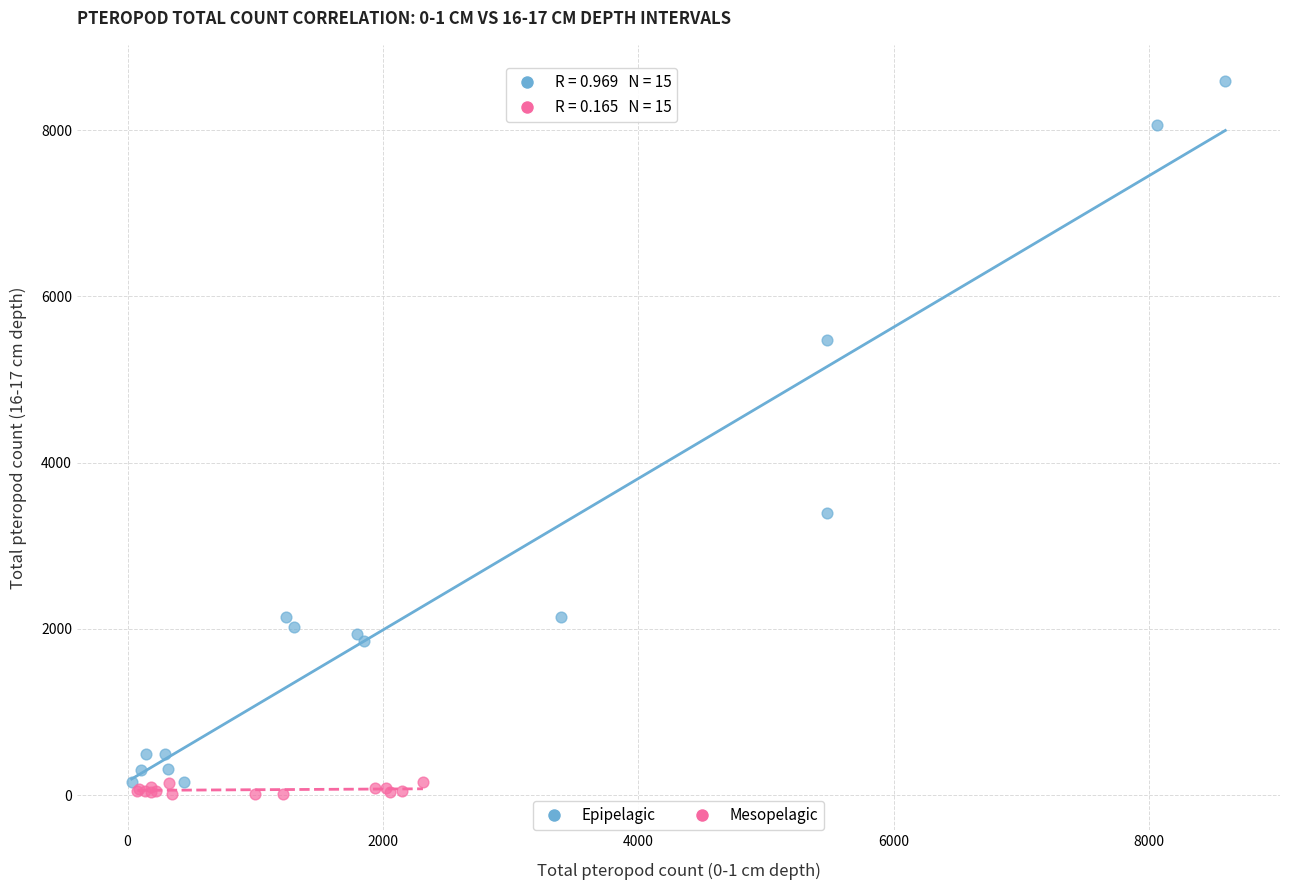

What are all the series names shown in the legend?

Epipelagic, Mesopelagic